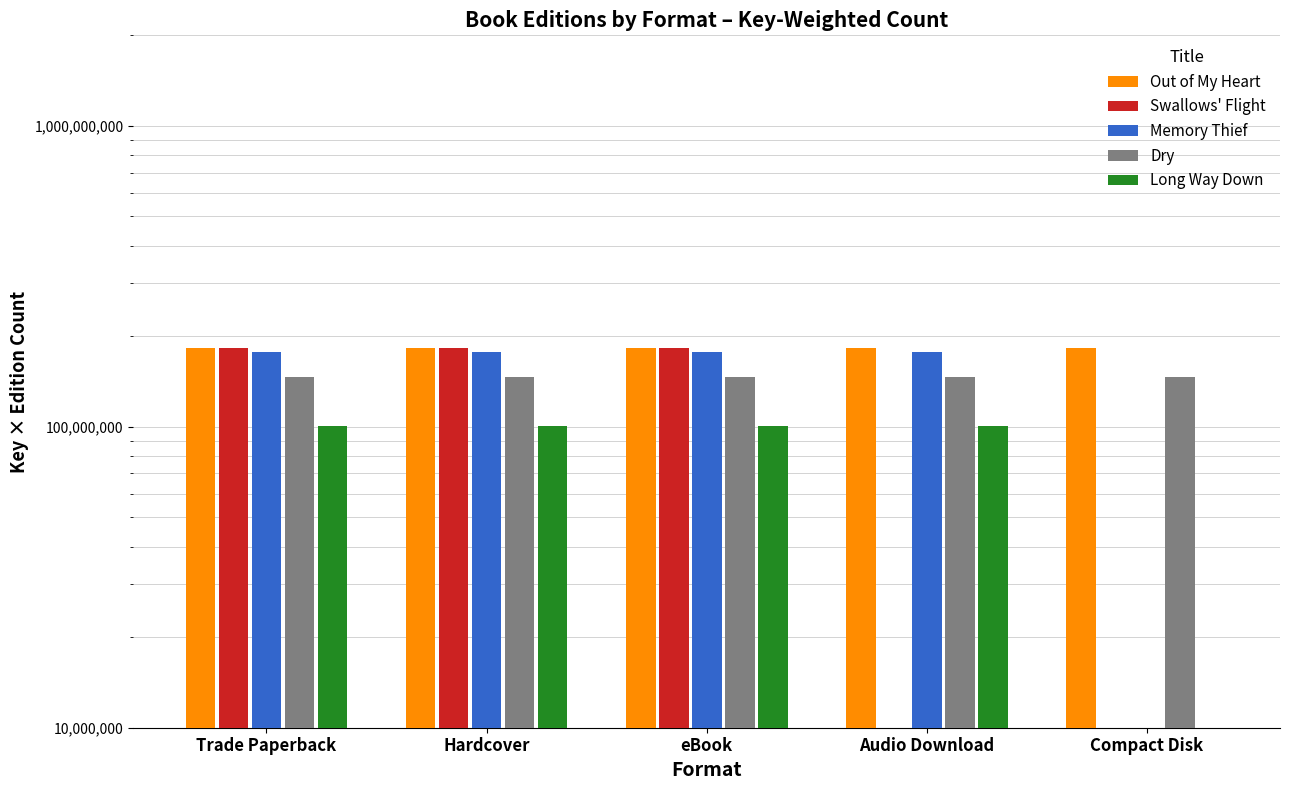

What is the maximum value shown in the chart?

183212020